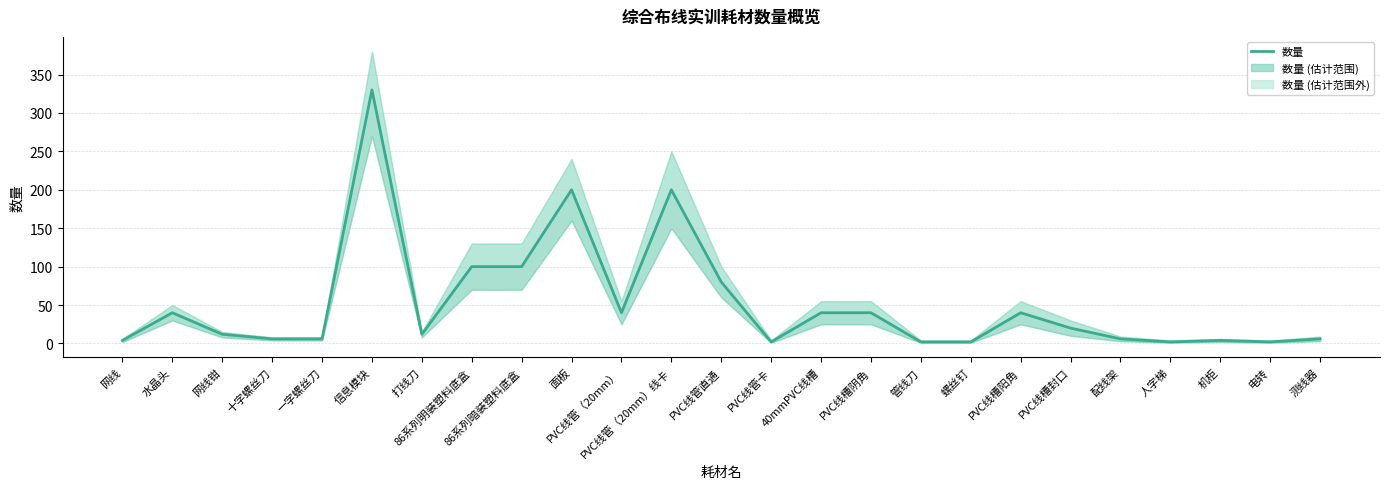

Which has a higher value, 86系列暗装塑料底盒 or PVC线槽阳角?

86系列暗装塑料底盒